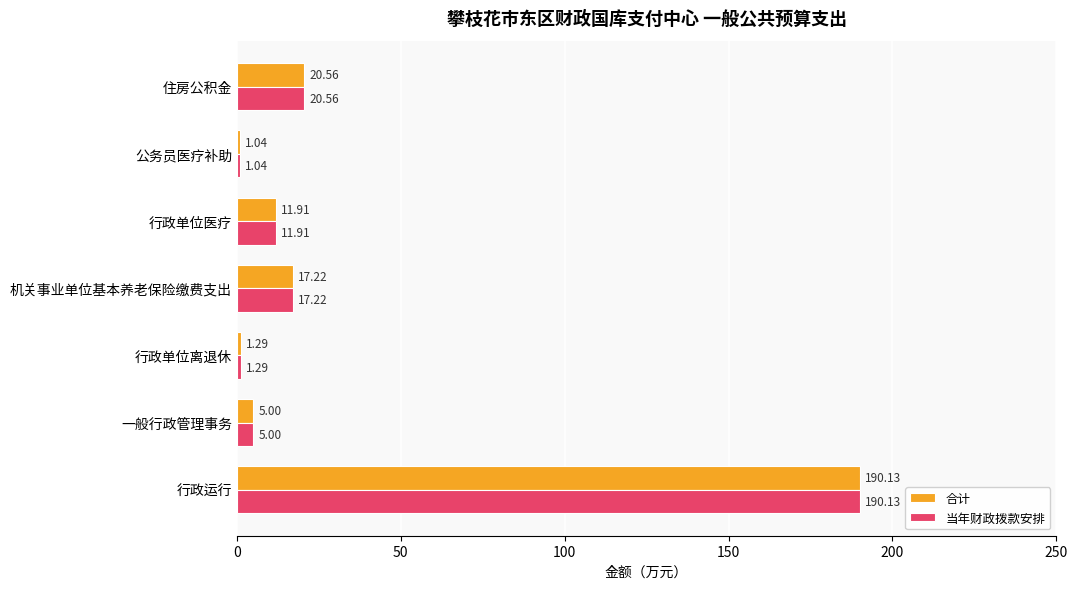

What is the difference between the second highest and second lowest values in the 合计 series?

19.3